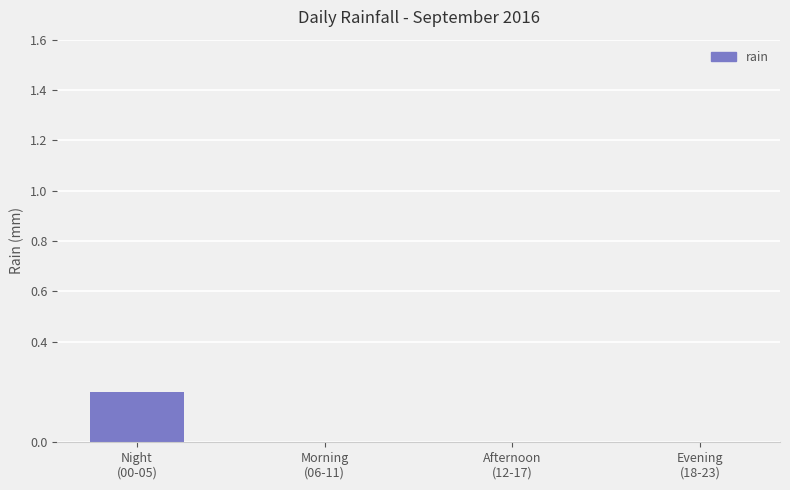

Reading right to left, extract all data points from this chart.

0.0	0.0	0.0	0.2